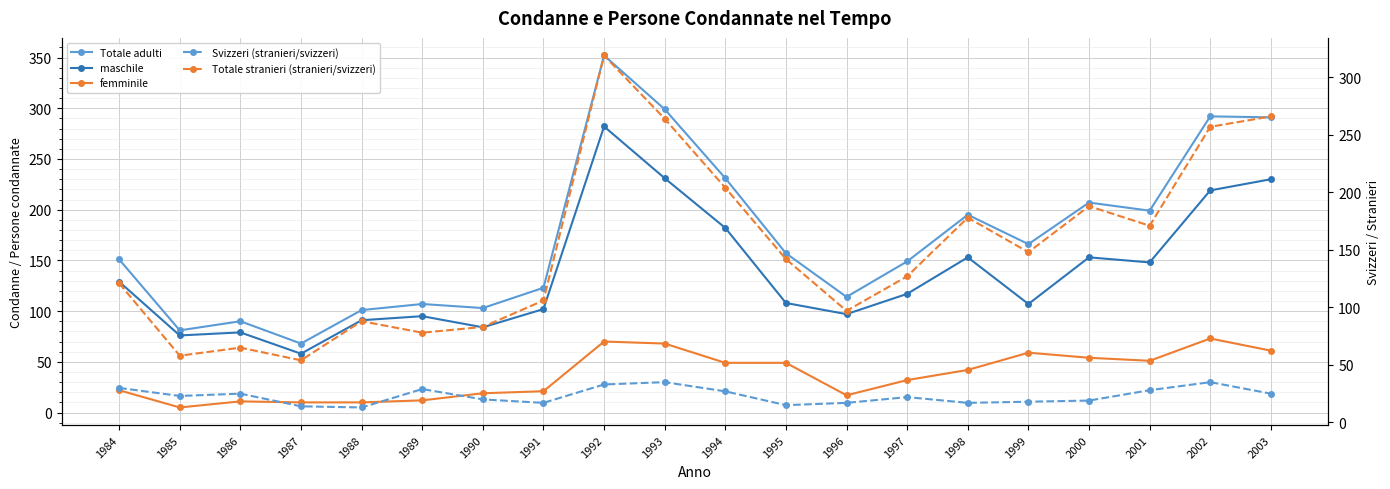

Which series has the largest total across all categories?

Totale adulti